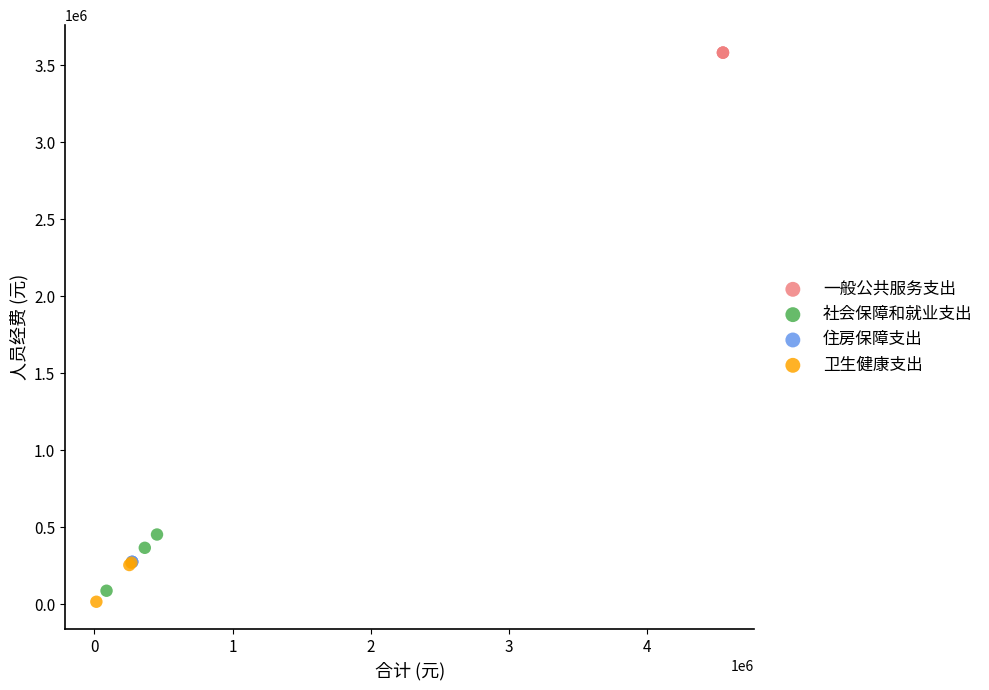

Which series contains the highest Y value?

一般公共服务支出